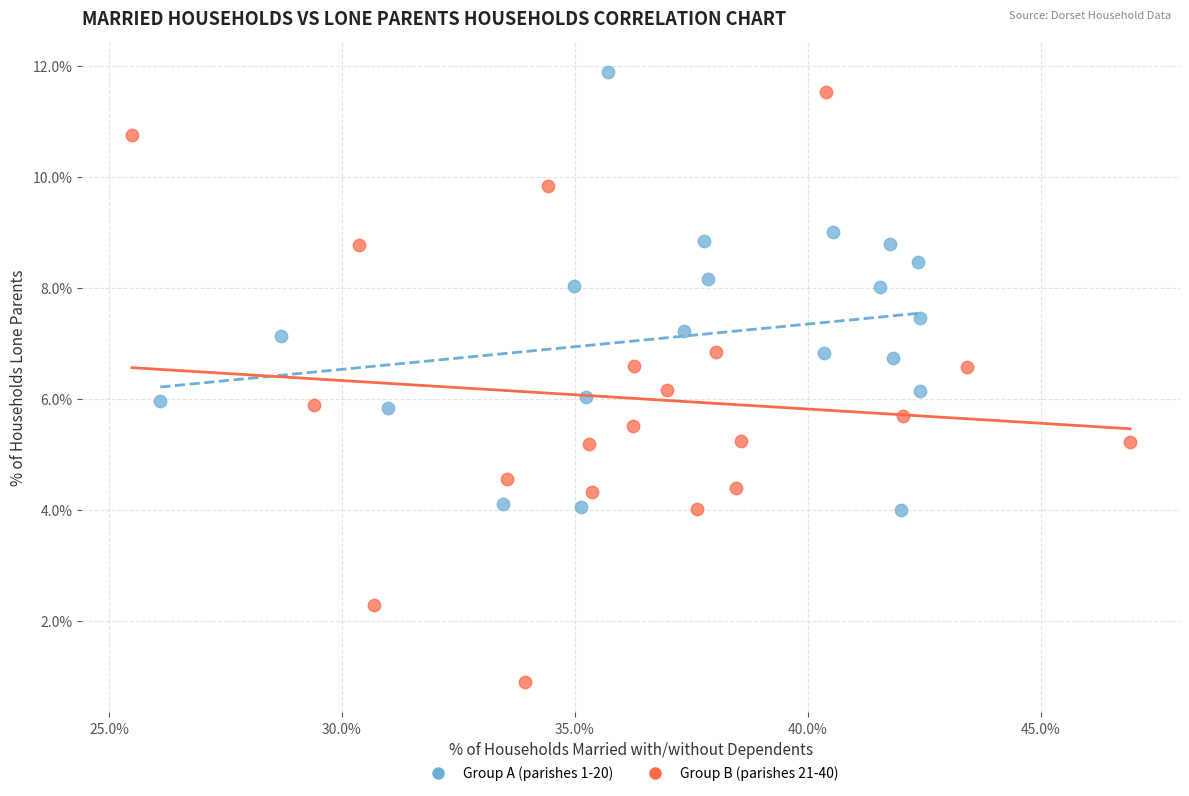

Which series contains the highest Y value?

Group A (parishes 1-20)